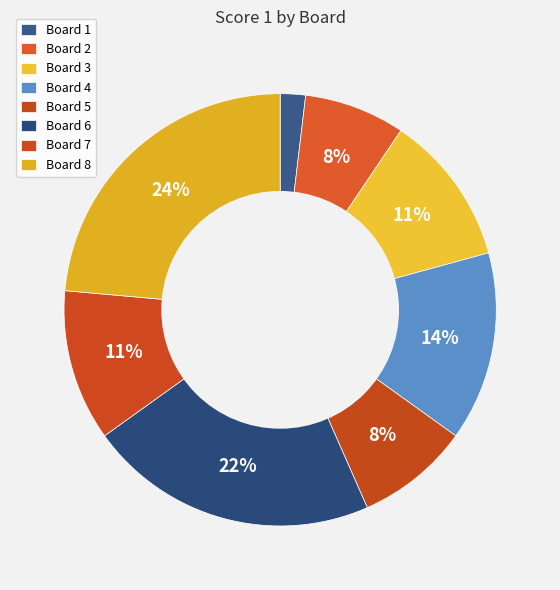

Rank the categories by value from lowest to highest.

Board 1, Board 2, Board 5, Board 3, Board 7, Board 4, Board 6, Board 8